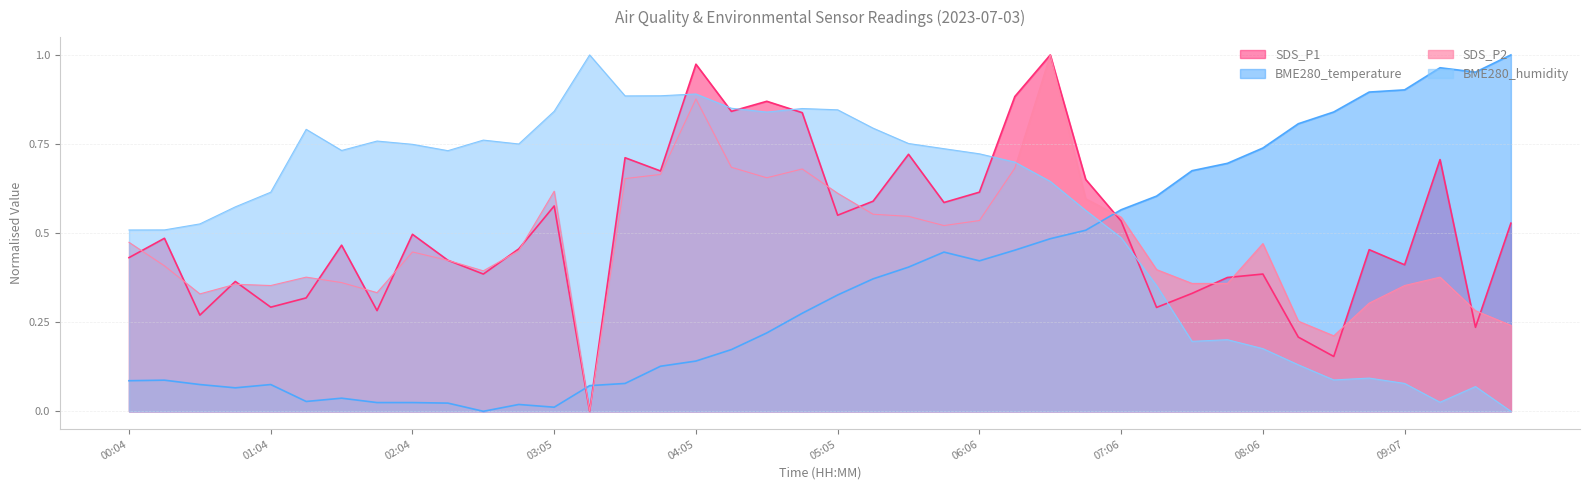

Is it true that SDS_P1 equals 0.2 at 00:49?

False